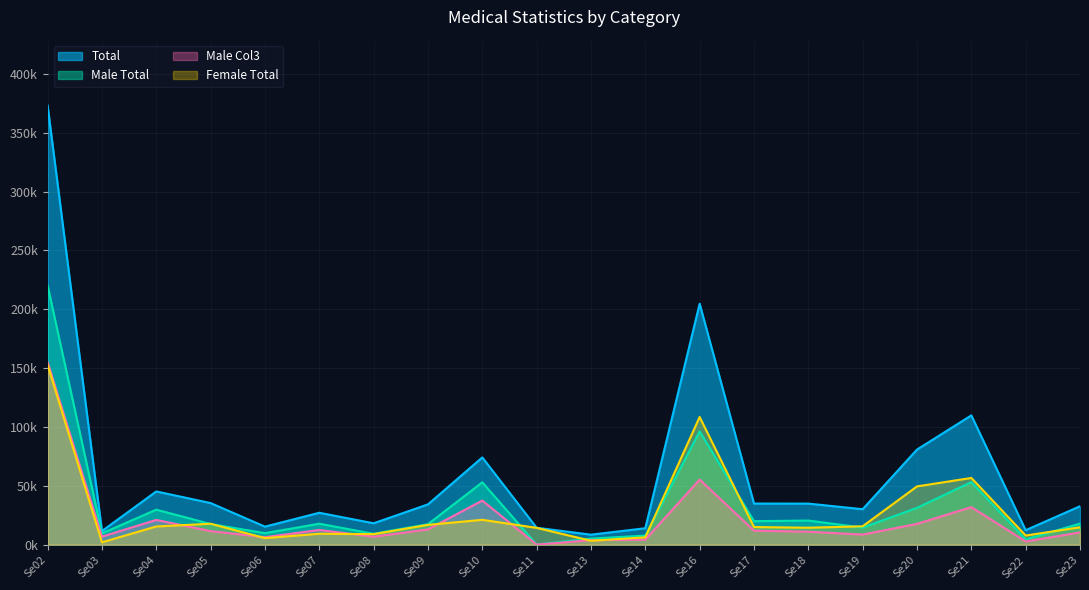

Where is Male Col3 nearest to the value 77?

Se16